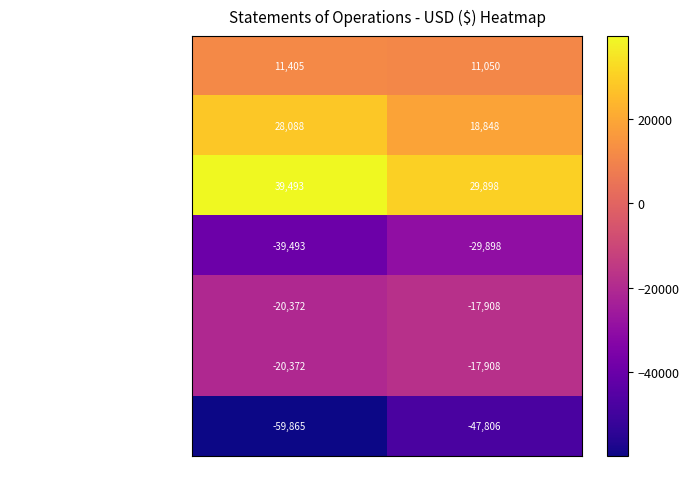

Which series has the largest range (max minus min)?

Net Loss